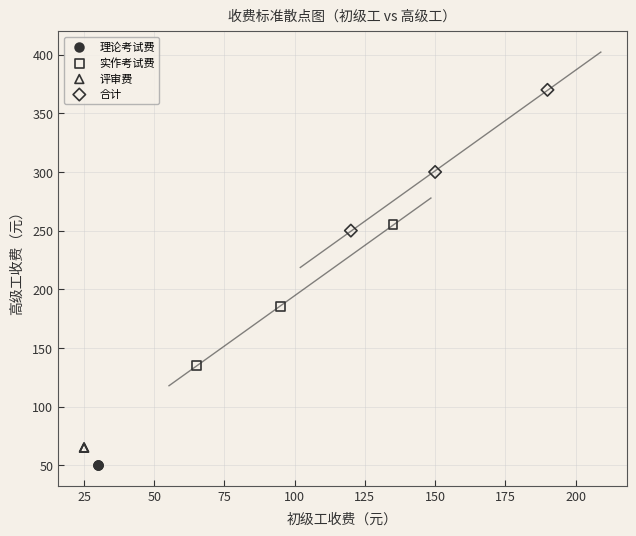

Which series contains the highest Y value?

合计